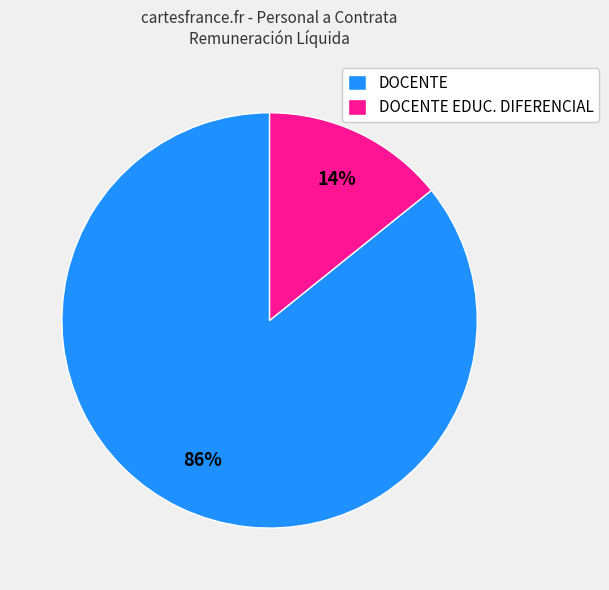

Between DOCENTE EDUC. DIFERENCIAL and DOCENTE, which is larger?

DOCENTE